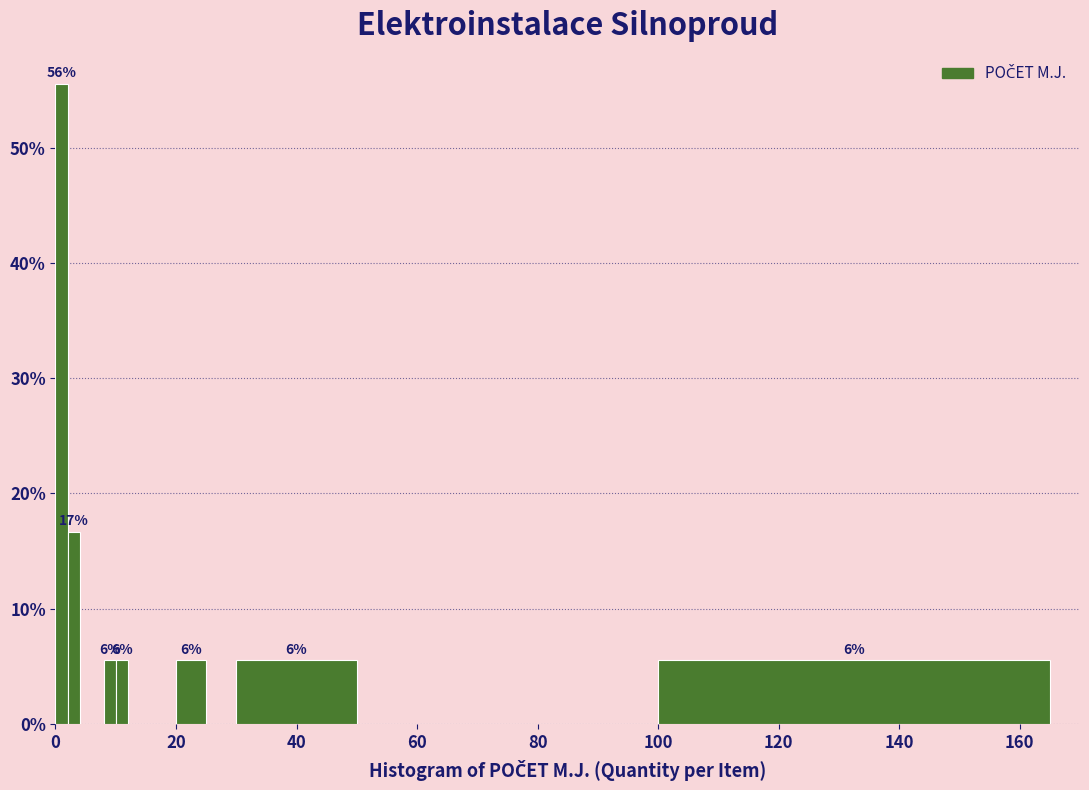

Read against the x-axis, roughly where is the centre of the tallest bar?

2